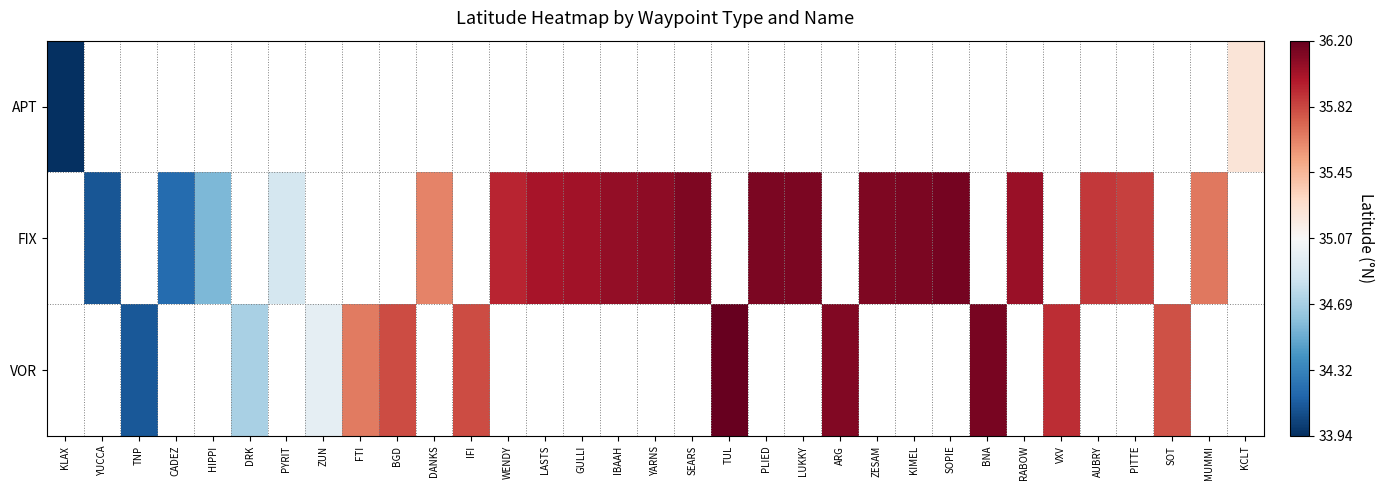

How many distinct data groups are displayed?

3